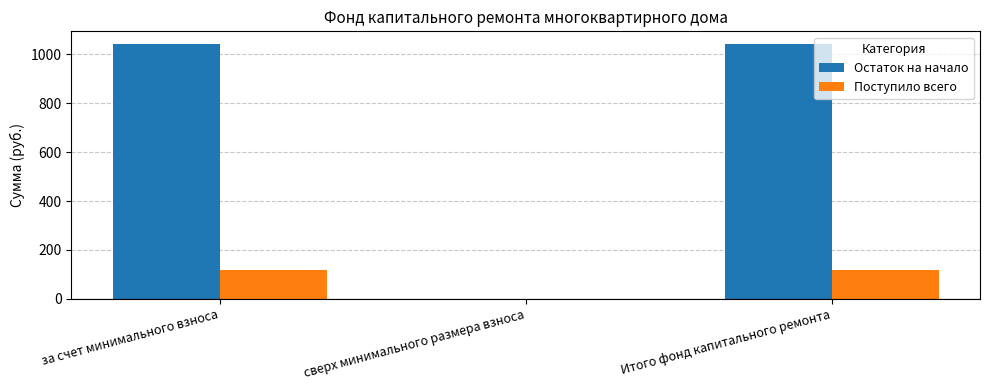

Reading right to left, what are all the values shown in this chart?

Остаток на начало: Итого фонд капитального ремонта=1042.5	сверх минимального размера взноса=0.0	за счет минимального взноса=1042.5
Поступило всего: Итого фонд капитального ремонта=116.5	сверх минимального размера взноса=0.0	за счет минимального взноса=116.5